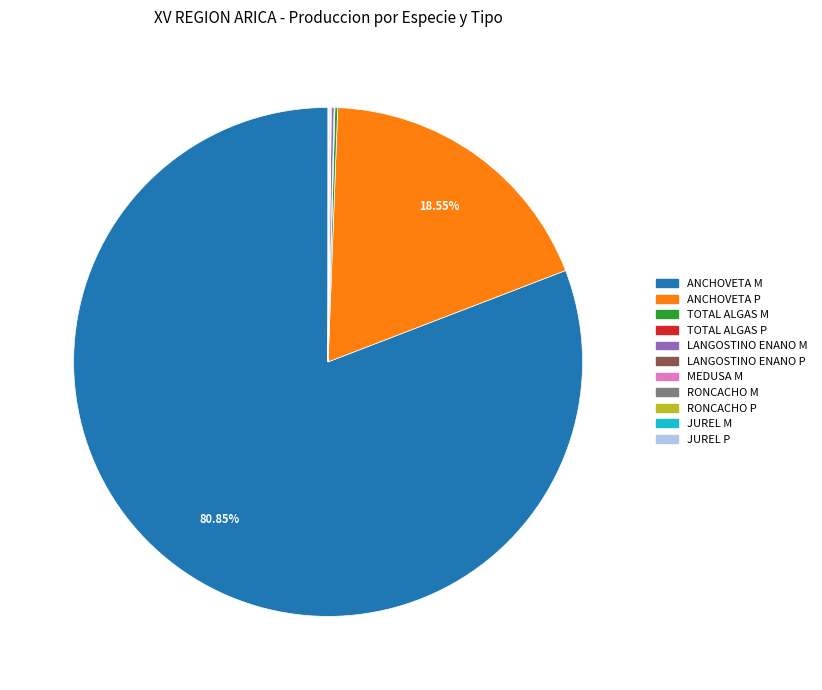

Does ANCHOVETA M represent more than half of the total?

Yes